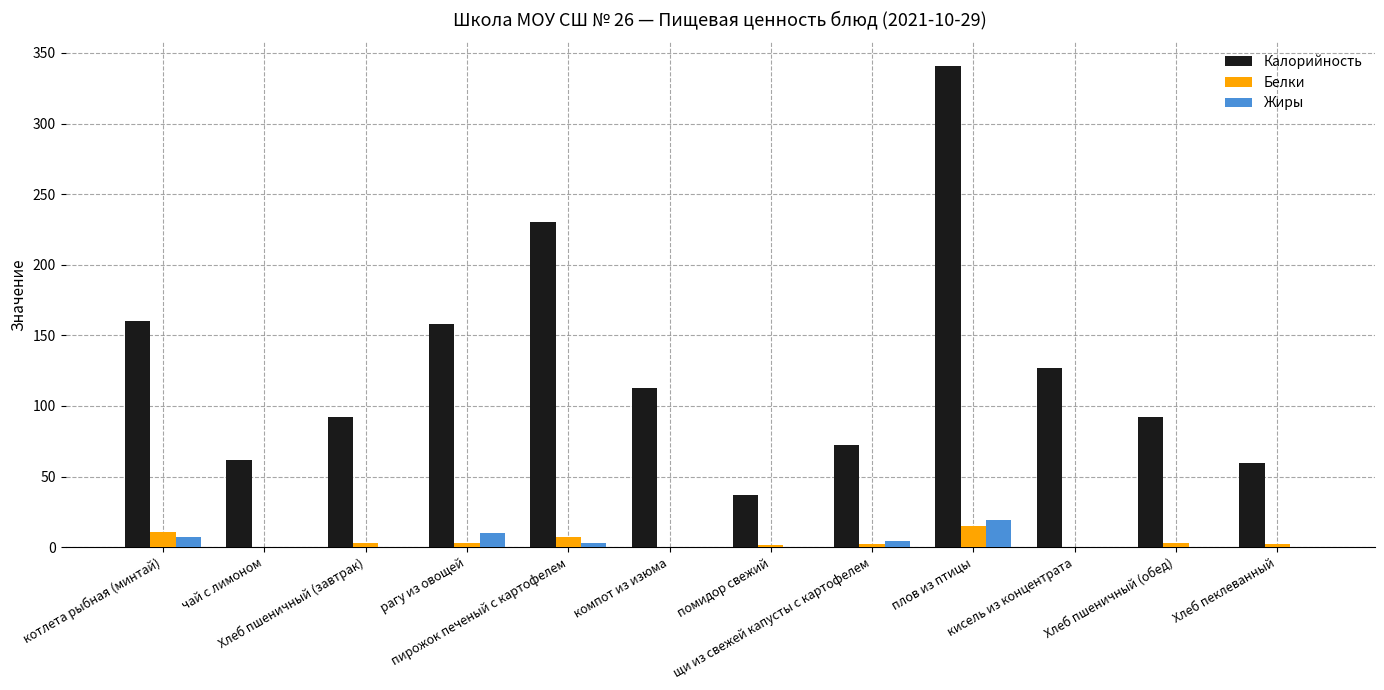

What is the maximum value shown in the chart?

341.0